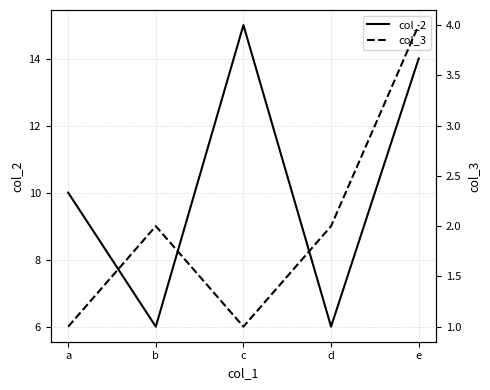

At which label does col_2 reach its minimum?

b